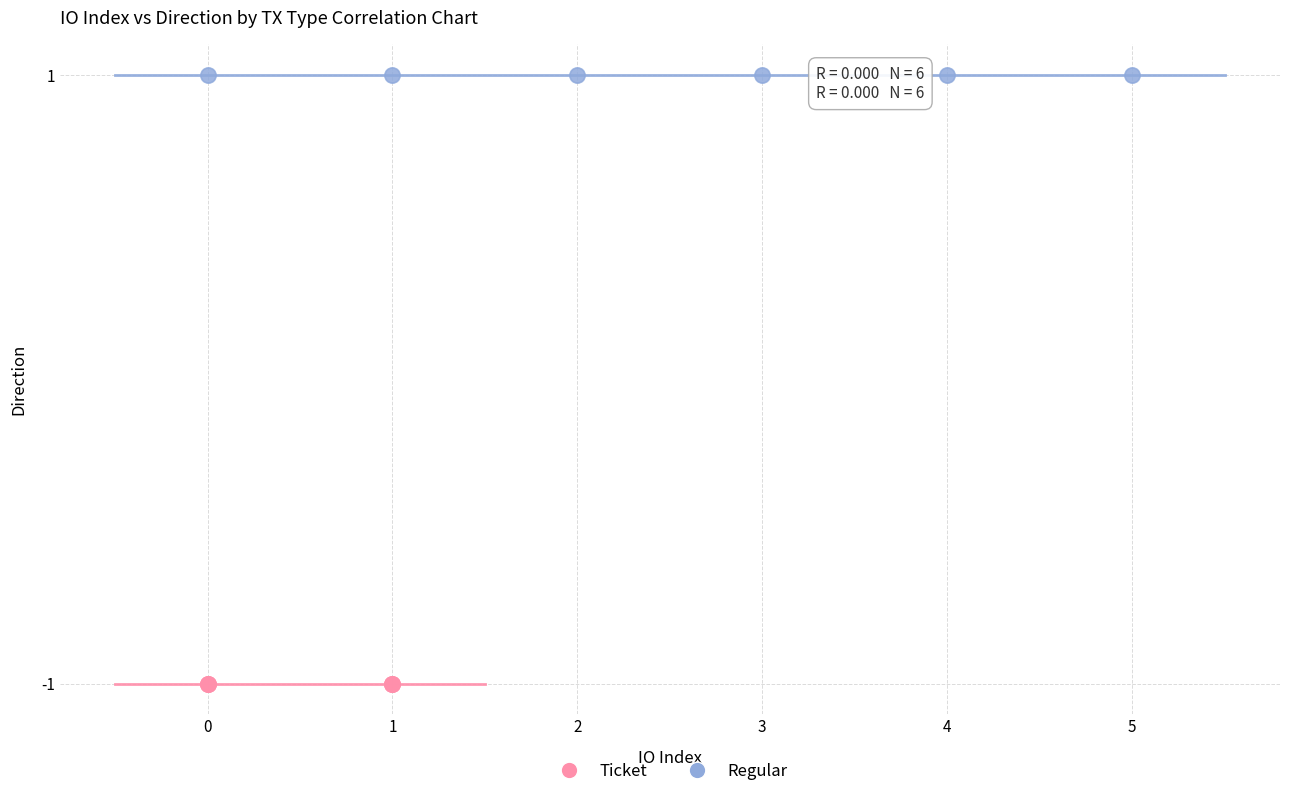

Which series reaches the minimum Y coordinate?

Ticket